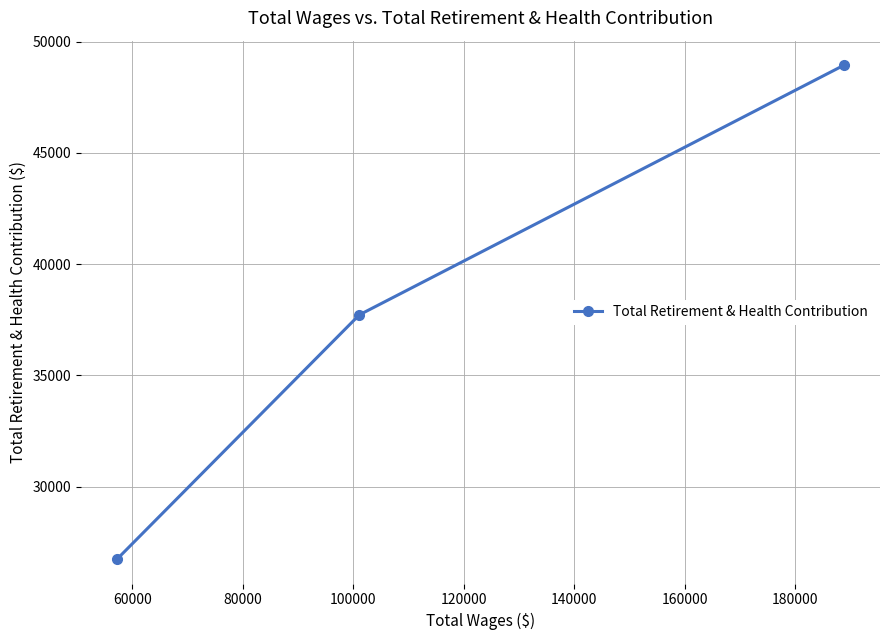

Reading left to right, what are all the values shown in this chart?

26758	37725	48939